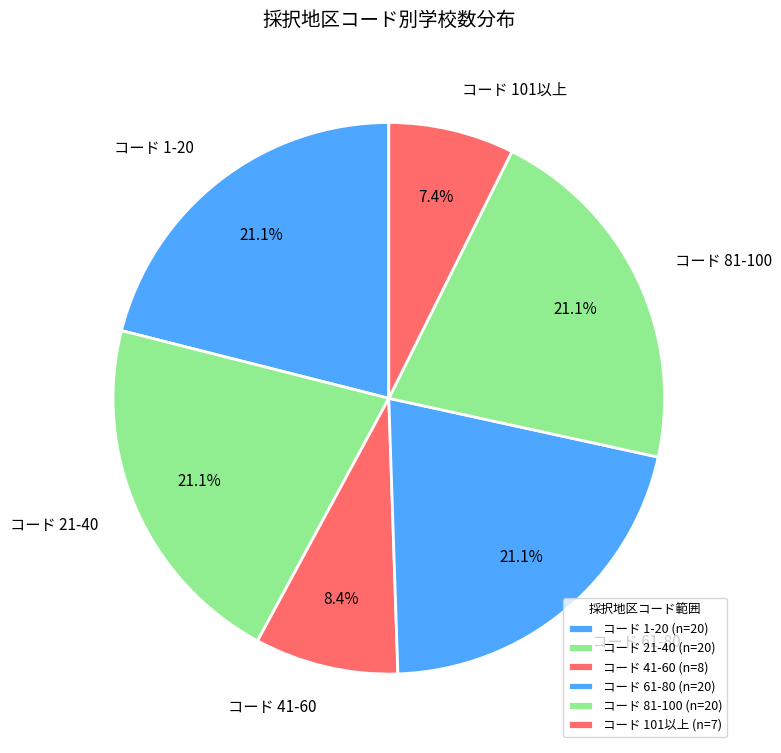

How many slices are in this pie chart?

6